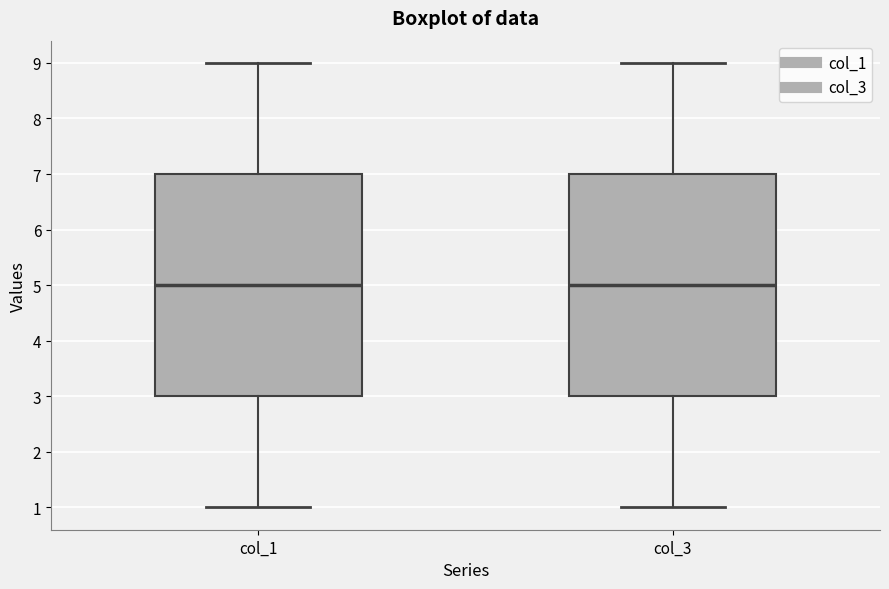

Reading left to right, transcribe this box plot: for each box, give where its median line is, the range the box spans, and where its two whiskers end, as read against the y-axis. The values are not printed on the chart, so give them approximately, as read against the axis.

col_1: median 5, box 3 to 7, whiskers 1 to 9
col_3: median 5, box 3 to 7, whiskers 1 to 9